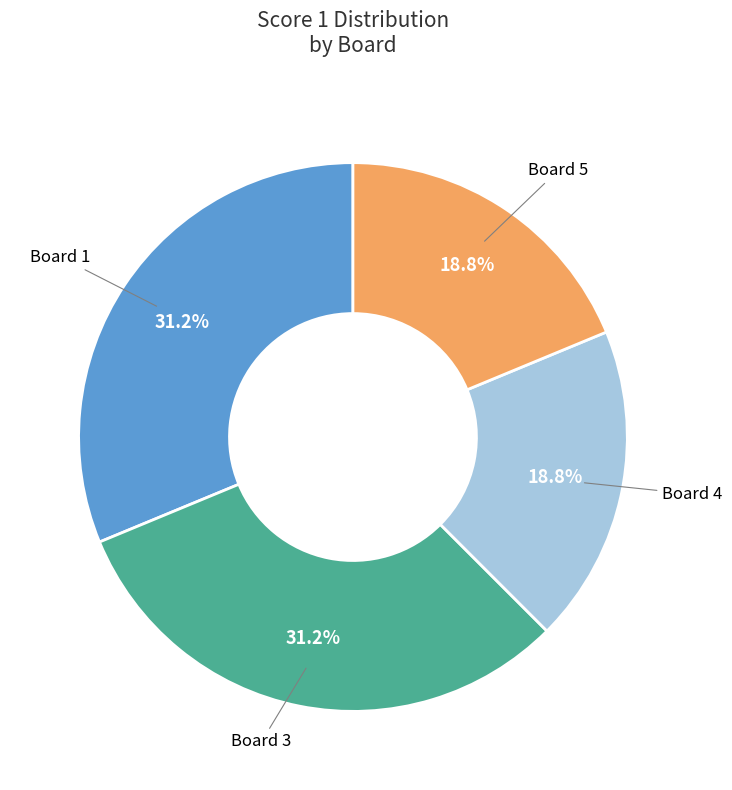

Is there any slice that represents more than half of the pie?

No